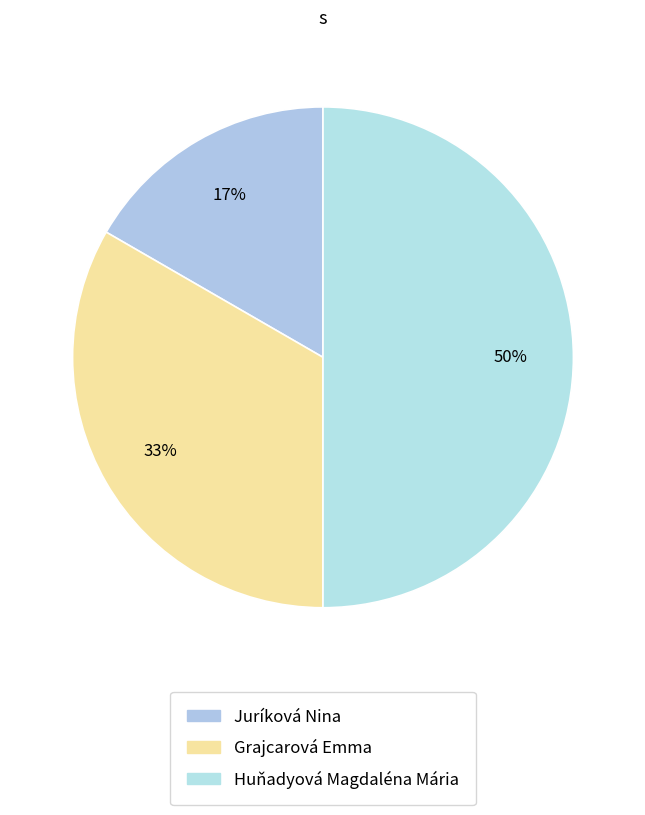

How much of the chart is everything except Huňadyová Magdaléna Mária?

50.0%